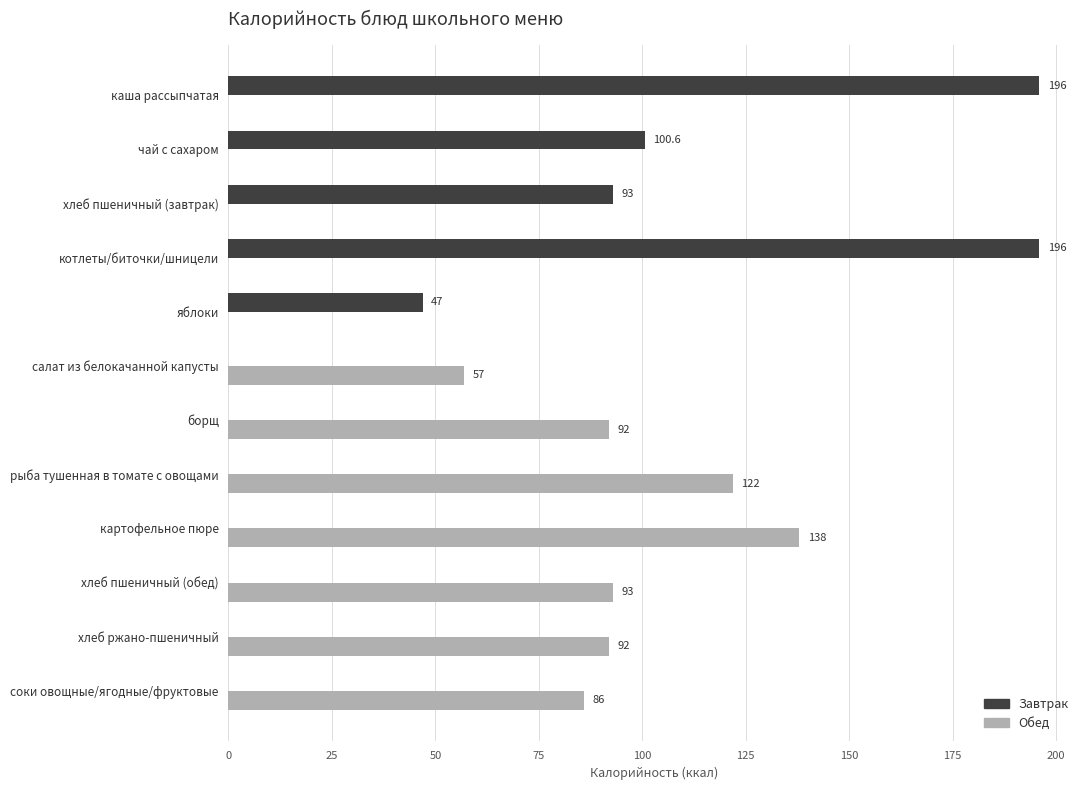

True or false: Обед has a value of 51.6 at картофельное пюре.

False